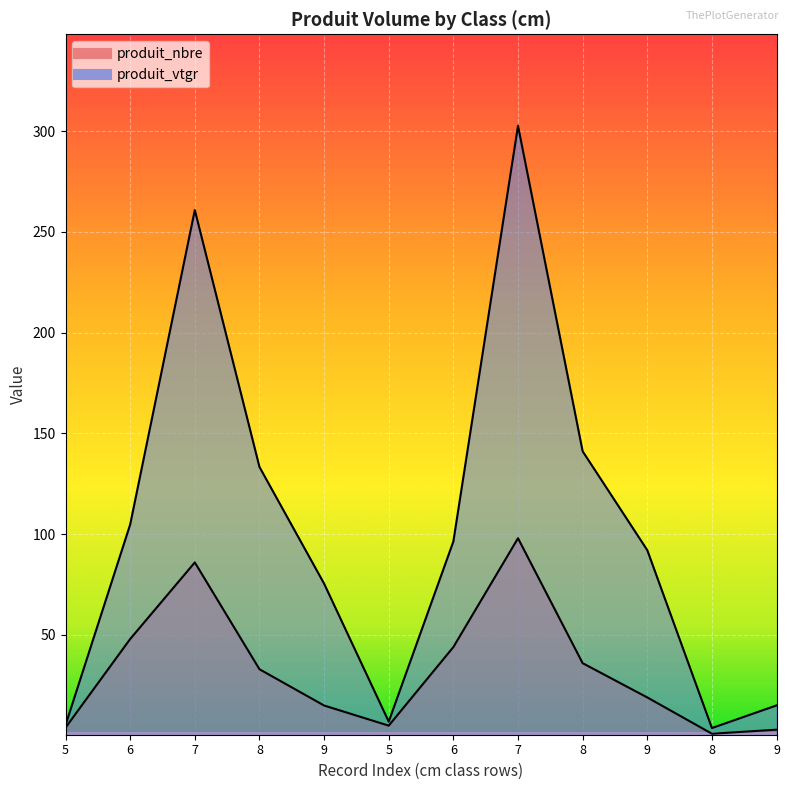

At which category is the sum across all series the highest?

7